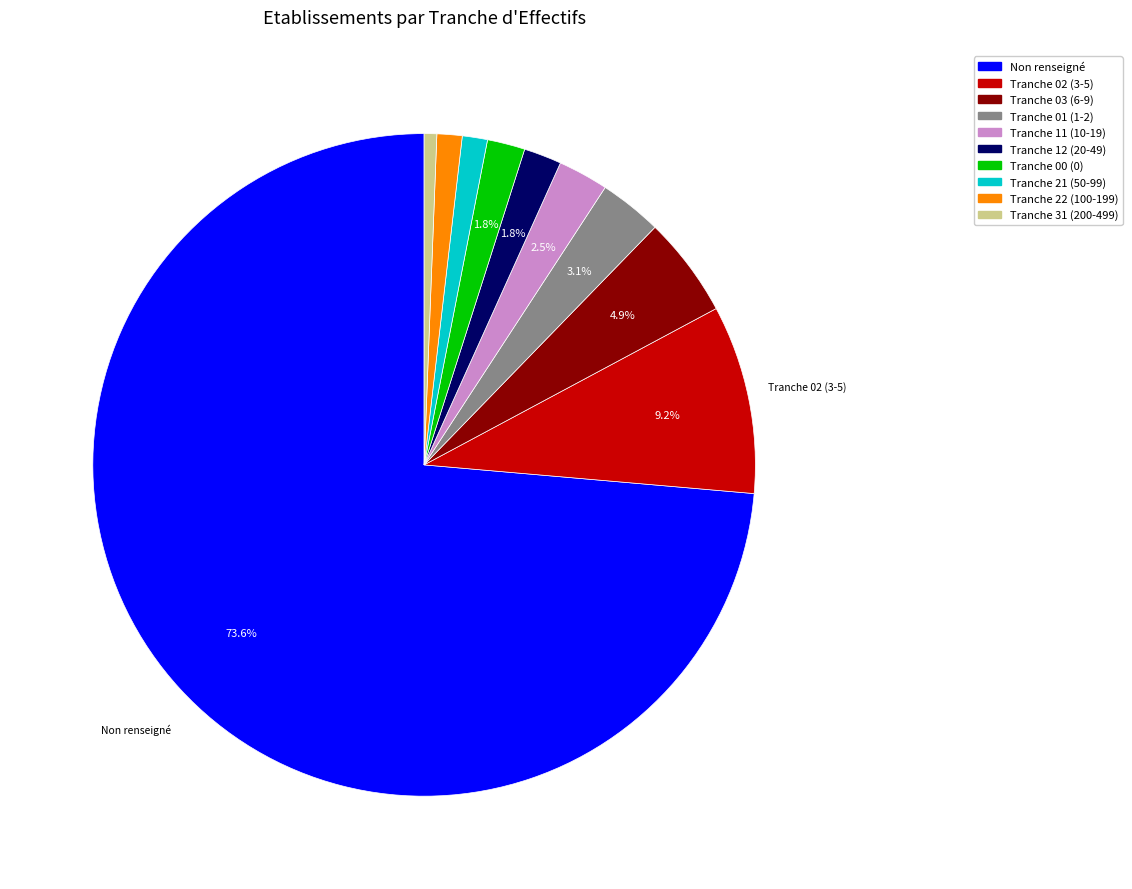

Is there any slice that represents more than half of the pie?

Yes